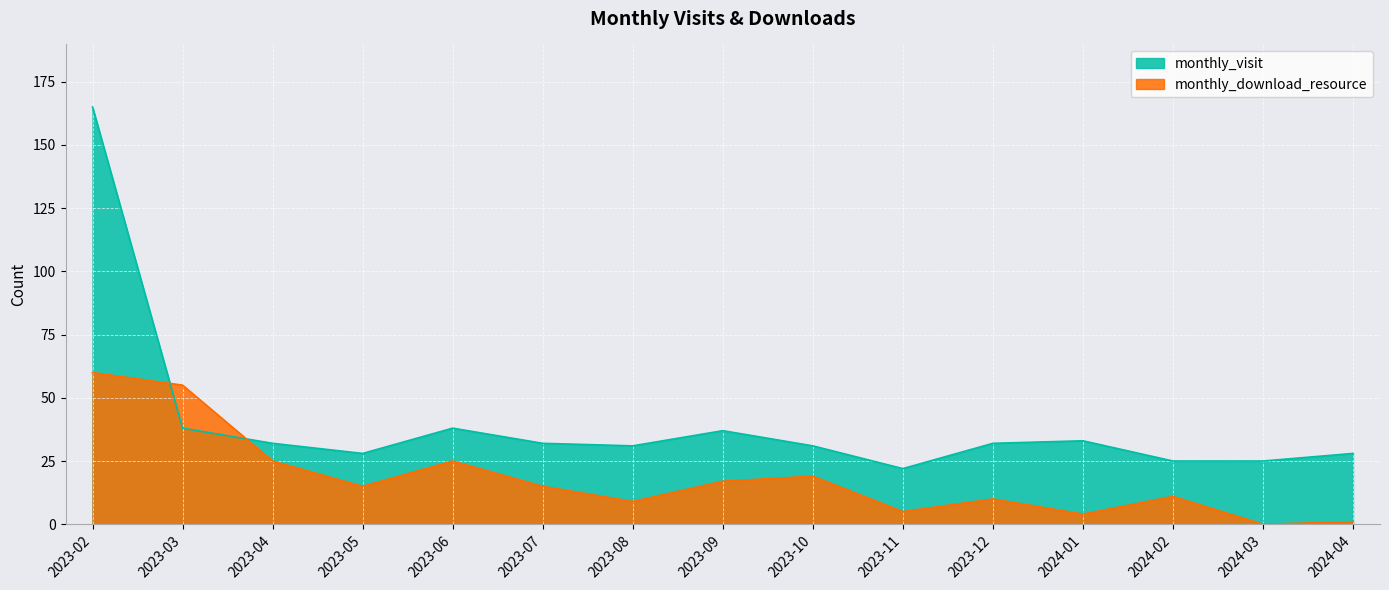

What is the label of the 5th point from the right?

2023-12